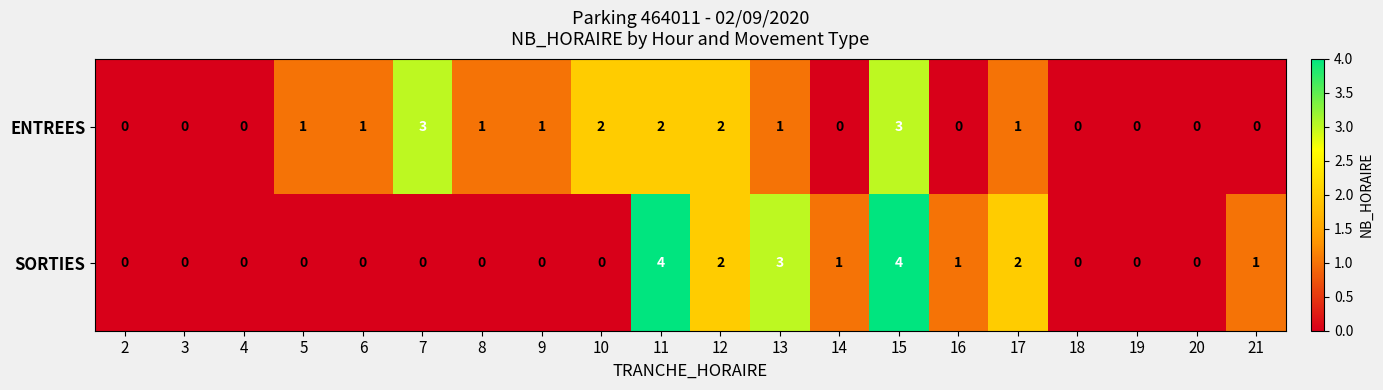

List the series in order of their peak value, highest first.

SORTIES, ENTREES